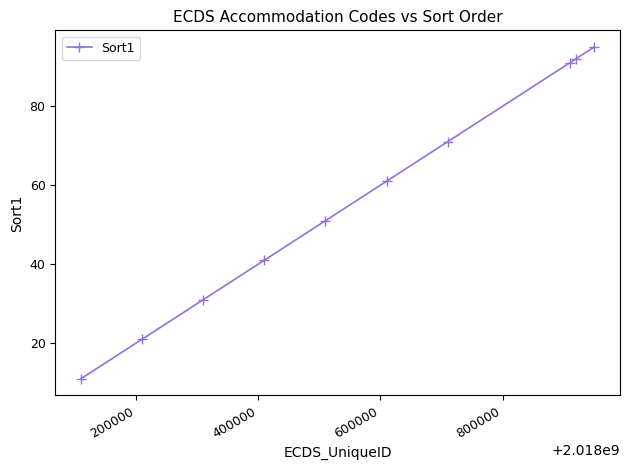

What is the difference between the maximum and minimum values?

84